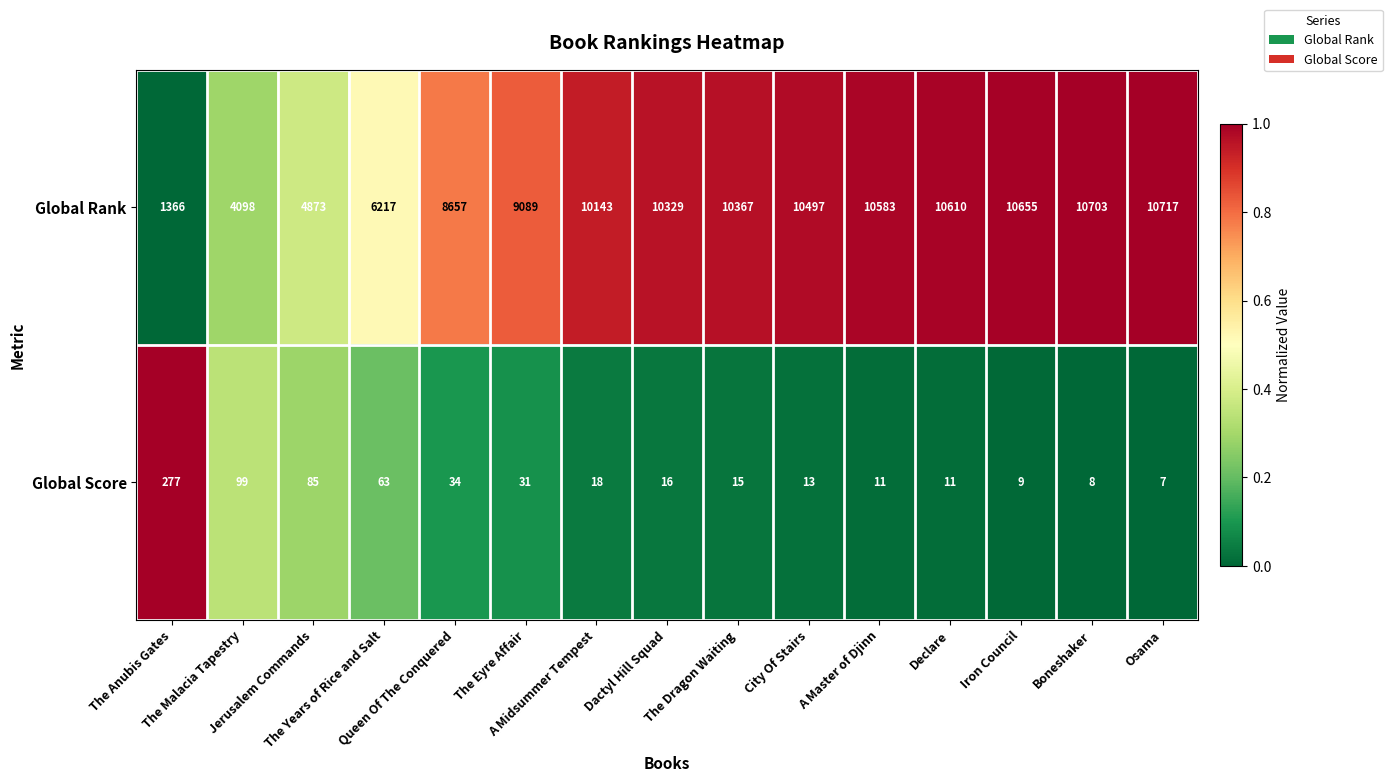

What is the average value of the Global Score series?

46